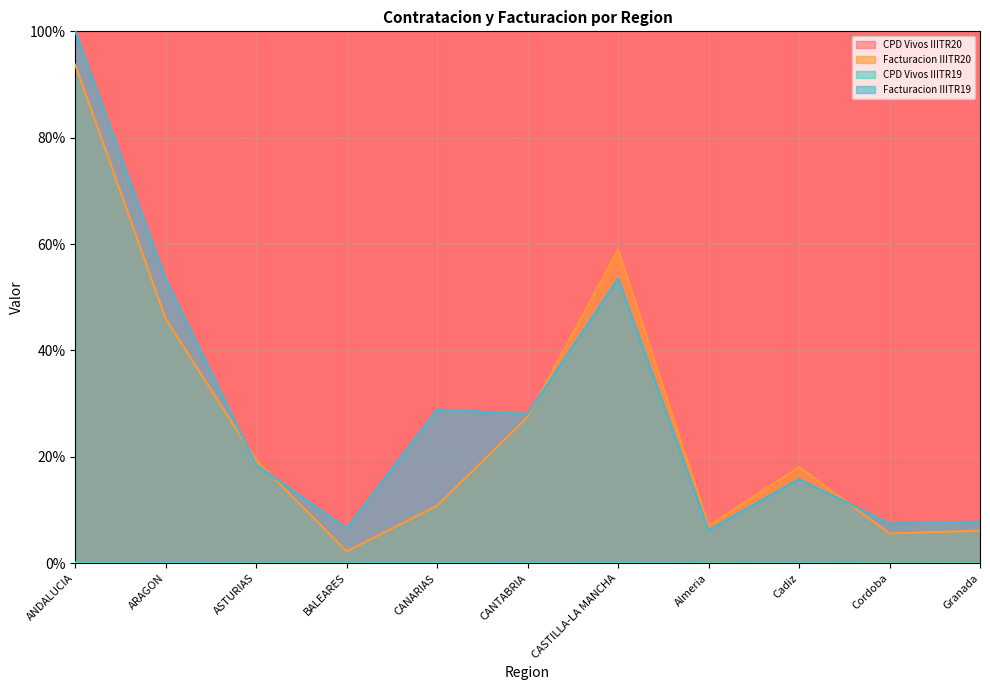

Reading left to right, extract all data points from this chart.

CPD Vivos IIITR20: 0.1	0.0	0.0	0.0	0.0	0.0	0.1	0.0	0.0	0.0	0.0
Facturacion IIITR20: 93.7	45.9	19.4	2.3	10.8	27.5	59.0	7.0	18.1	5.6	6.1
CPD Vivos IIITR19: 0.1	0.0	0.0	0.0	0.1	0.0	0.1	0.0	0.0	0.0	0.0
Facturacion IIITR19: 100.0	53.4	18.5	6.6	28.9	28.1	53.5	6.2	15.8	7.5	7.8